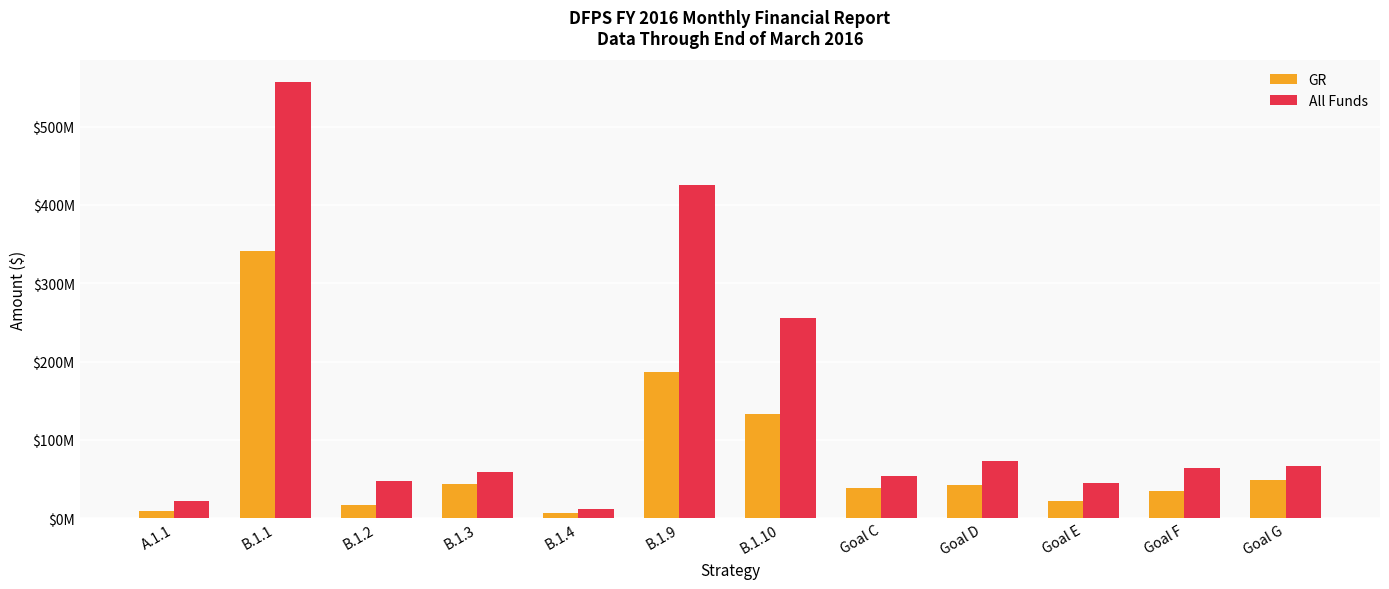

At Goal G, list the series in order from smallest to largest.

GR, All Funds